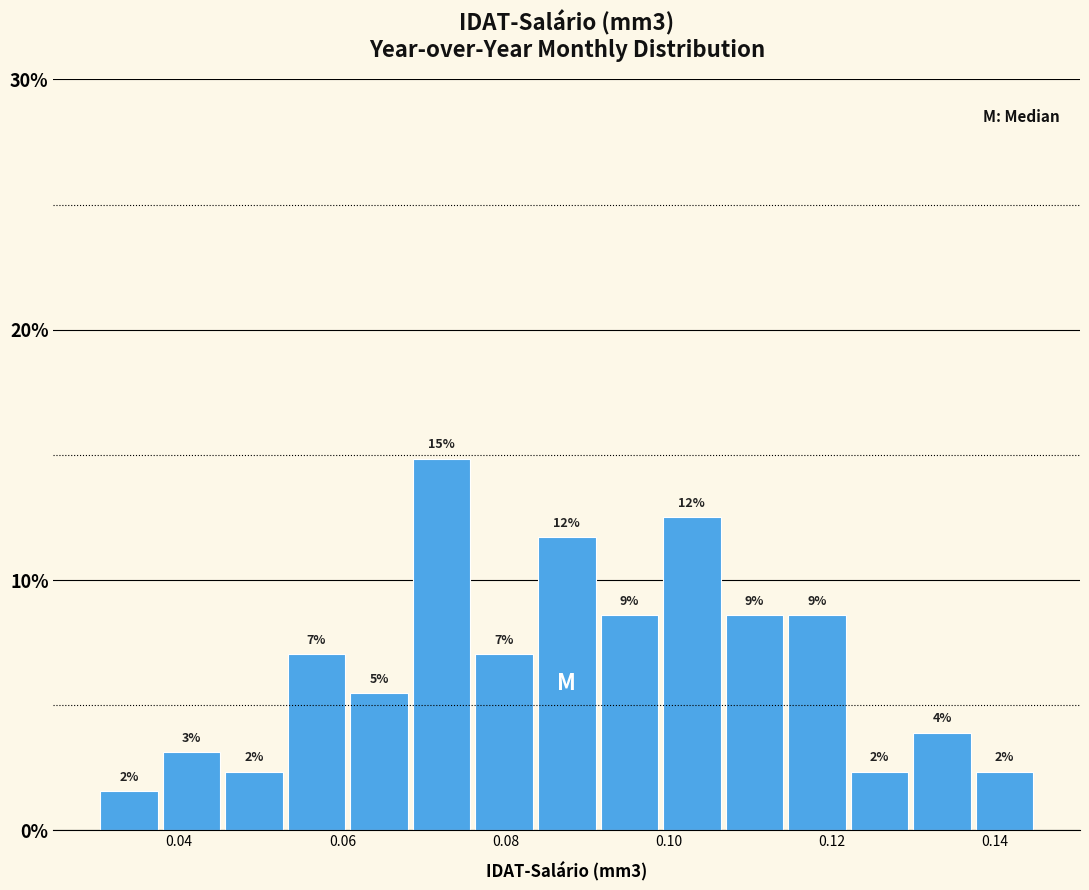

Around what value on the x-axis is the tallest bar? Give the approximate position of its centre, as read against the axis.

0.072